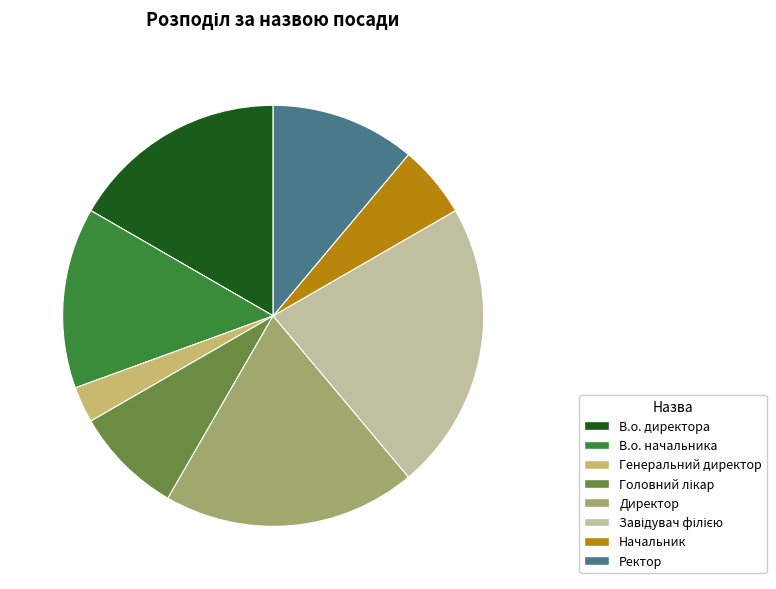

True or false: В.о. начальника accounts for 27% of the total.

False